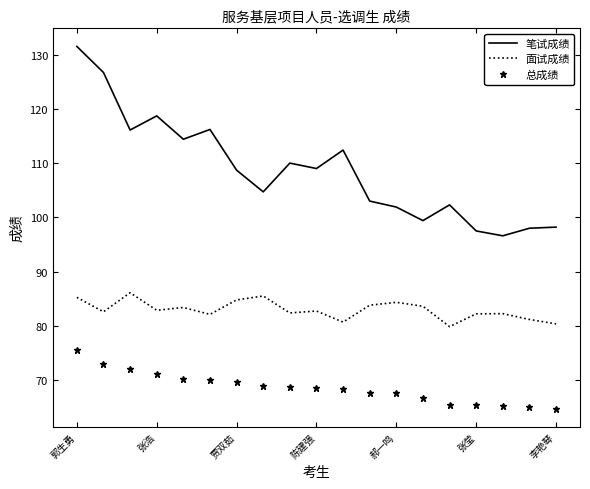

Which series has the largest range (max minus min)?

笔试成绩